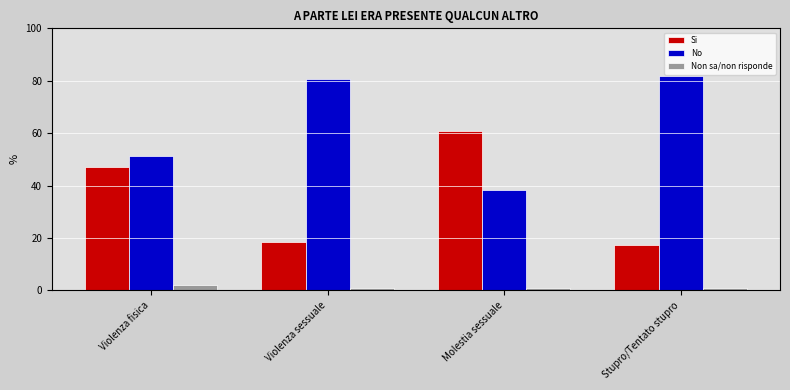

The value of No at Molestia sessuale is 38.5. True or false?

True